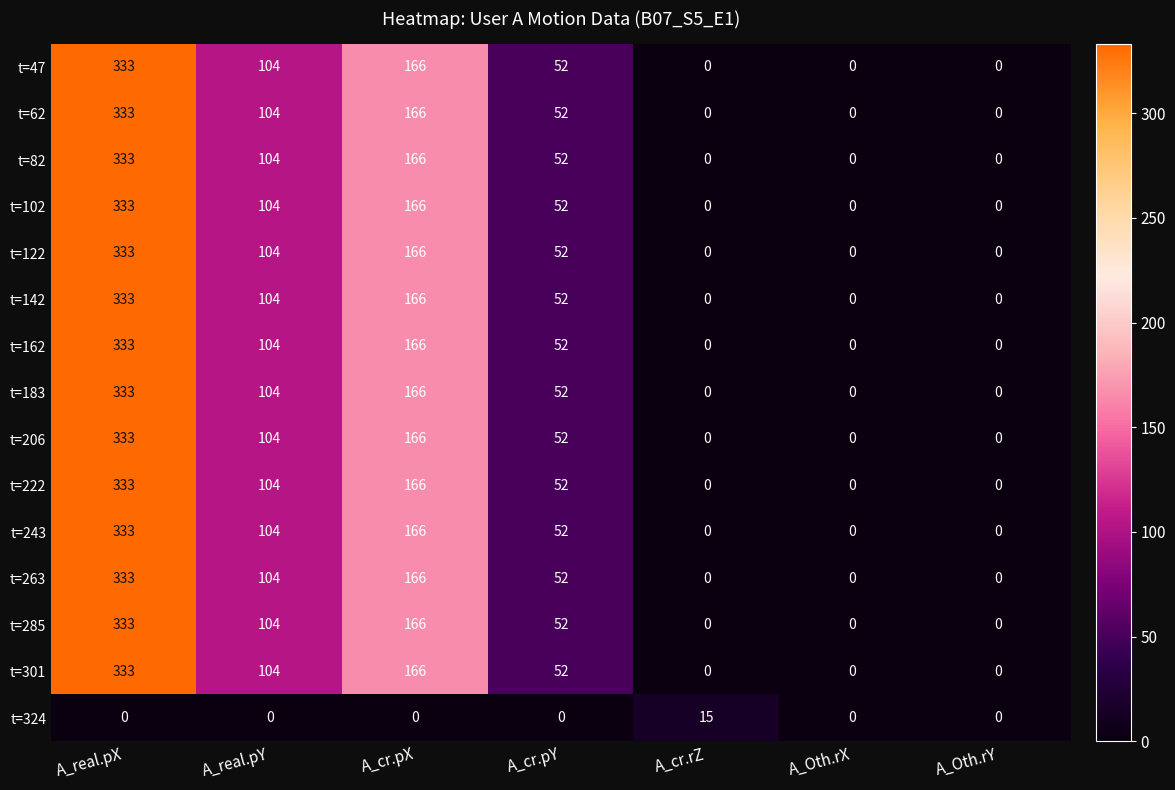

What is the highest value of the t=102 series?

333